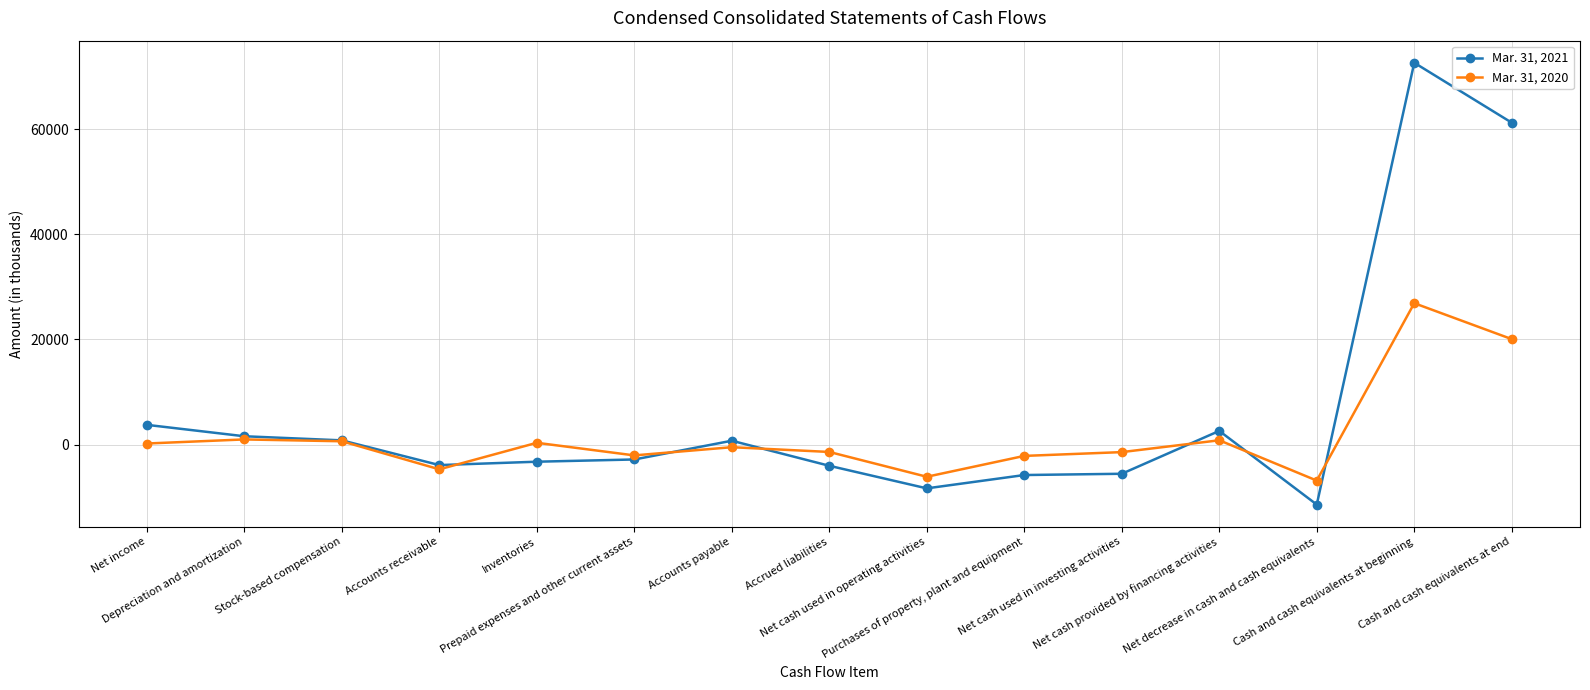

What is the spread (max minus min) of values at Stock-based compensation?

173